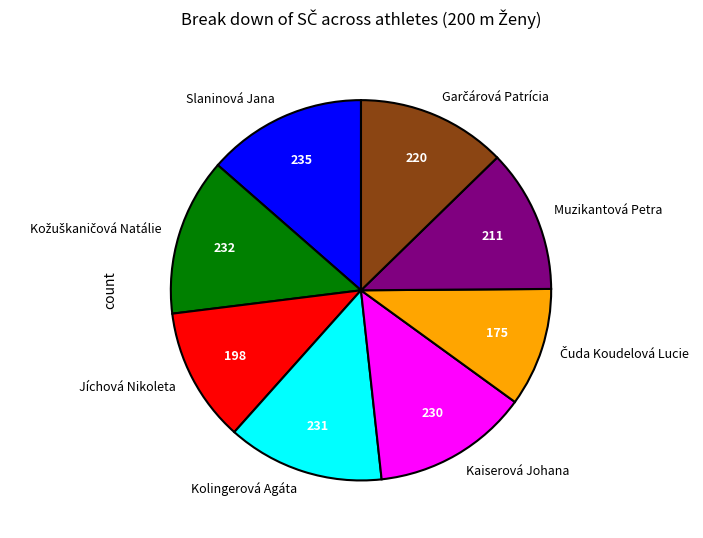

Is Slaninová Jana the majority of the pie?

No